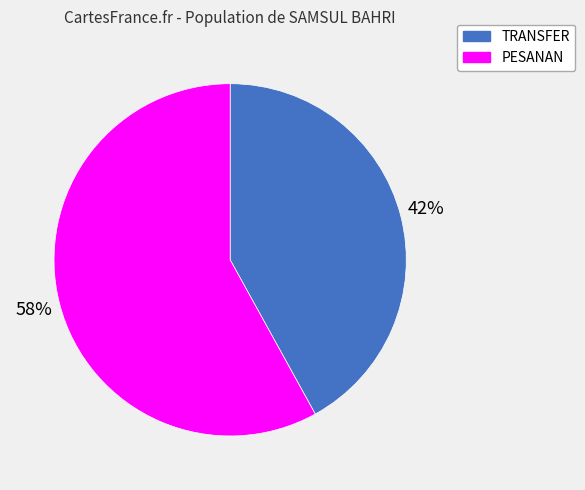

Is there any slice that represents more than half of the pie?

Yes